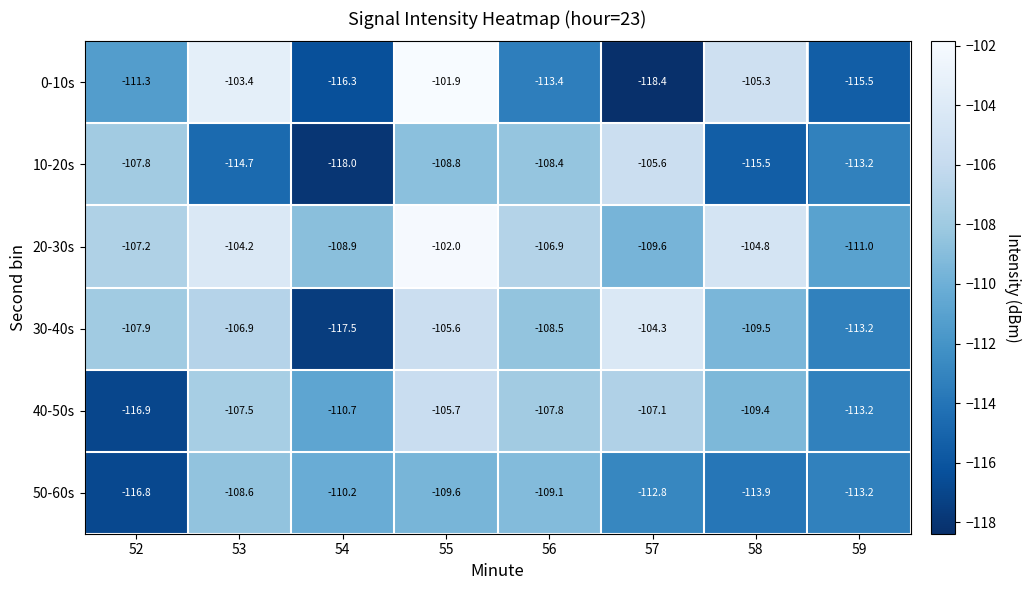

True or false: 0-10s has a value of -37.1 at 57.

False